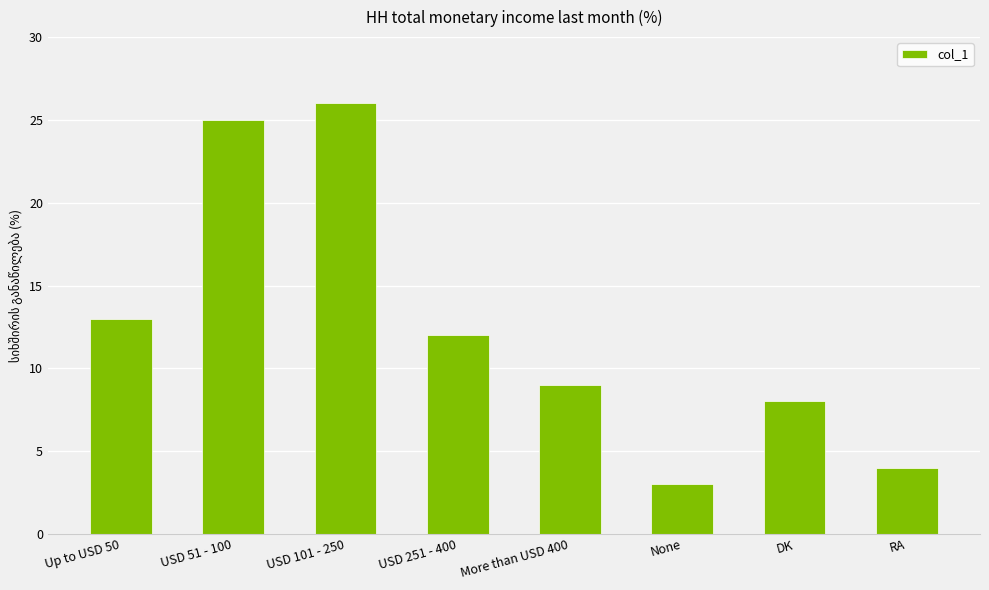

The chart shows a value of 9 at USD 101 - 250. True or false?

False